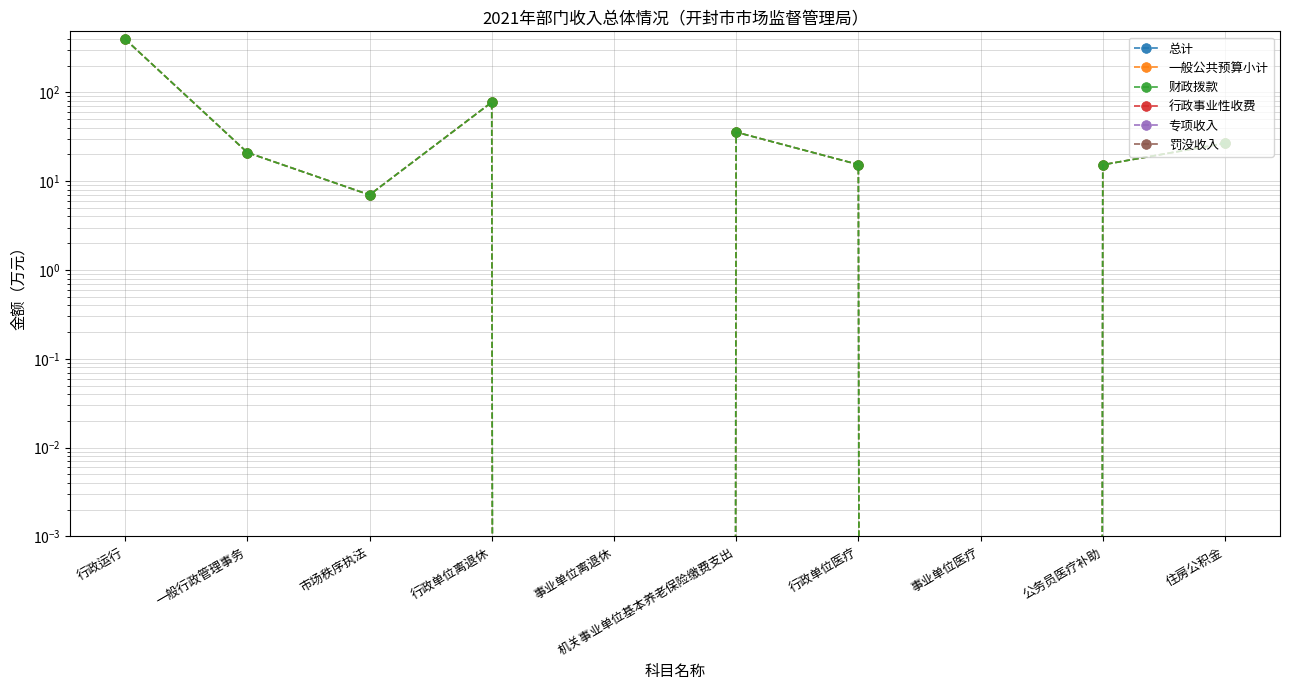

What is the difference between the maximum and minimum values in the 财政拨款 series?

396.8